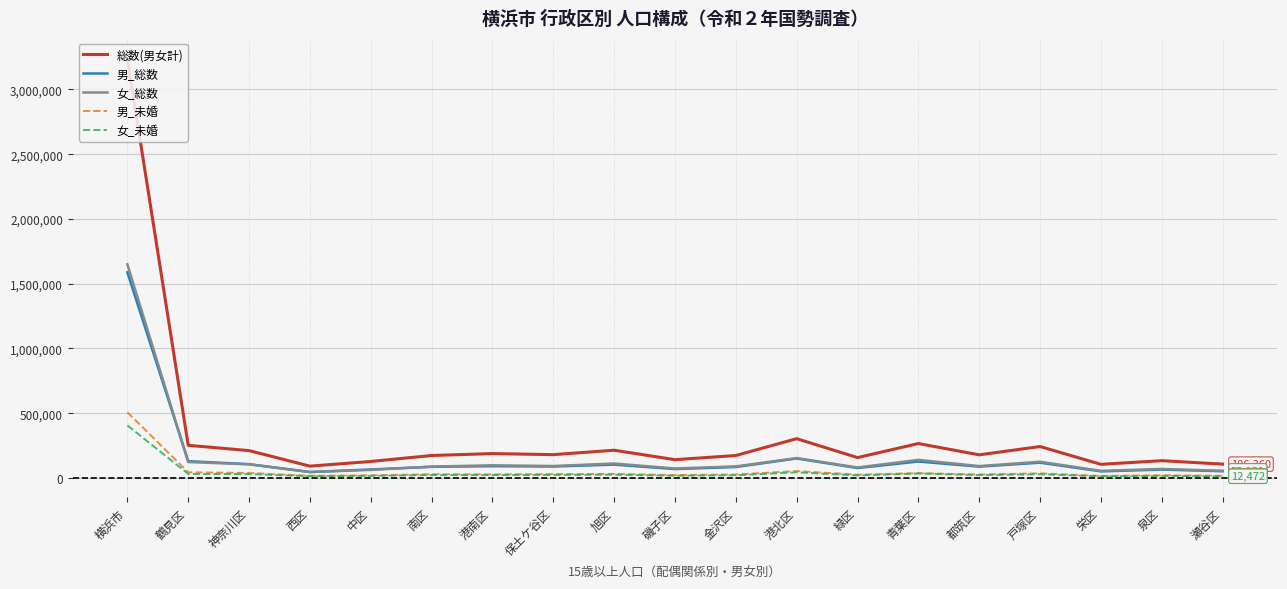

At which category is the sum across all series the highest?

横浜市